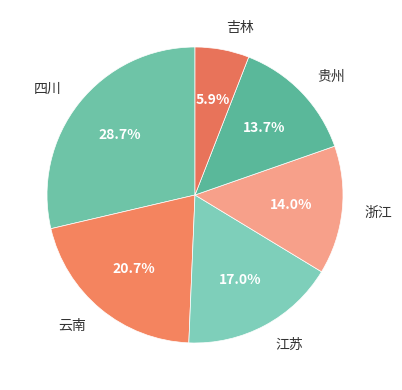

Between 云南 and 江苏, which is larger?

云南